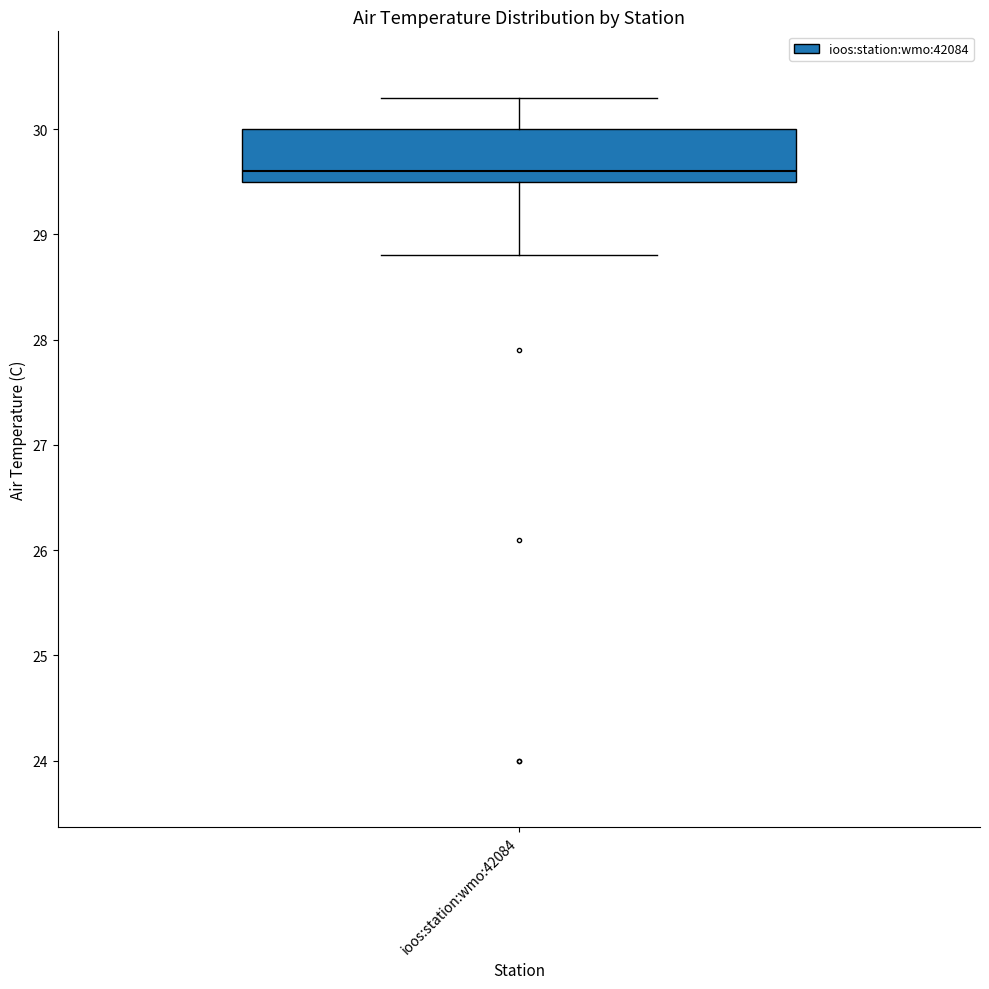

Transcribe this box plot: give where the median line is, the range the box spans, and where the two whiskers end, as read against the y-axis. The values are not printed on the chart, so give them approximately, as read against the axis.

median 29.6, box 29.5 to 30.0, whiskers 28.8 to 30.3